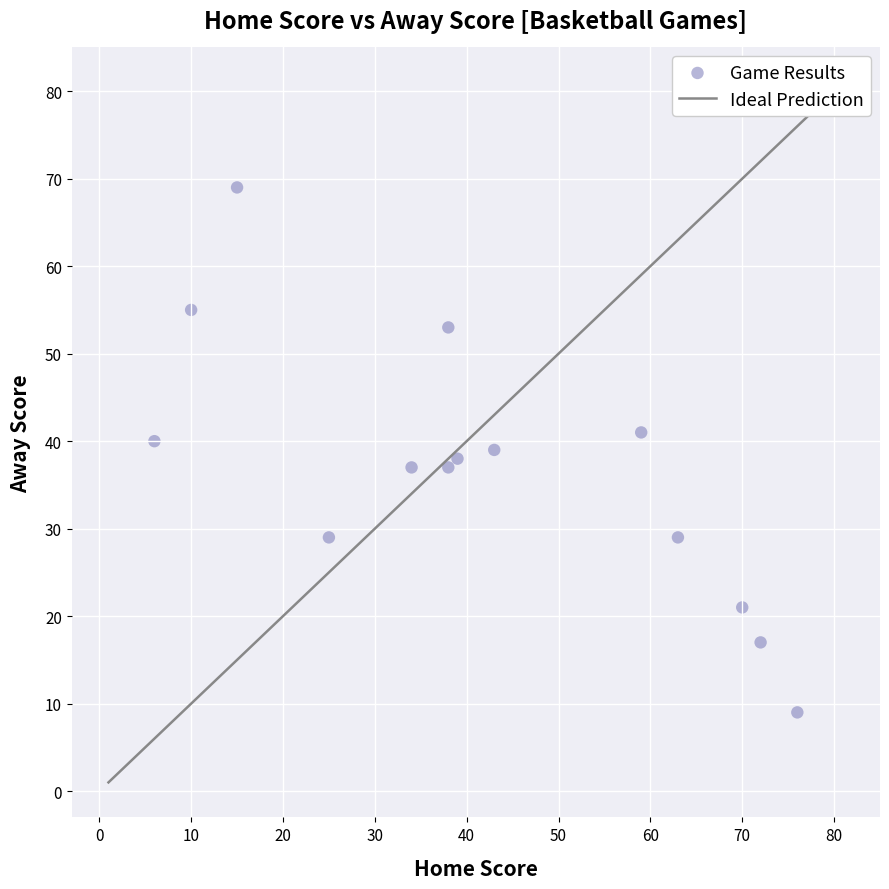

What is the range of Y values (max minus min)?

60